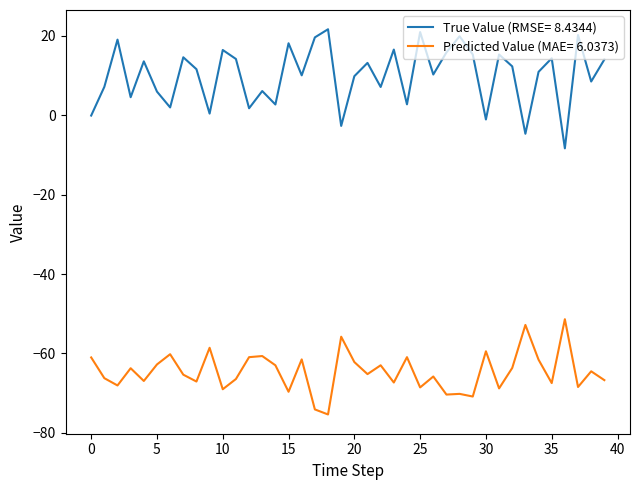

True or false: Predicted Value (MAE= 6.0373) and True Value (RMSE= 8.4344) cross at least once.

False